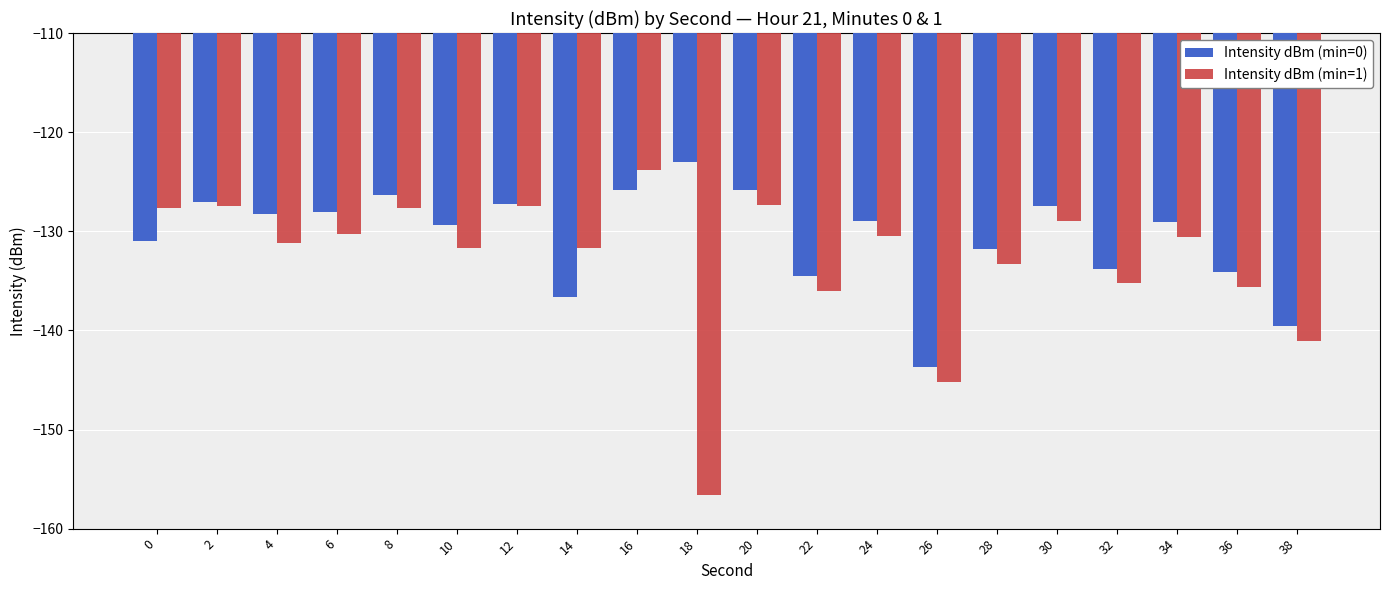

Does the chart contain any negative values?

Yes